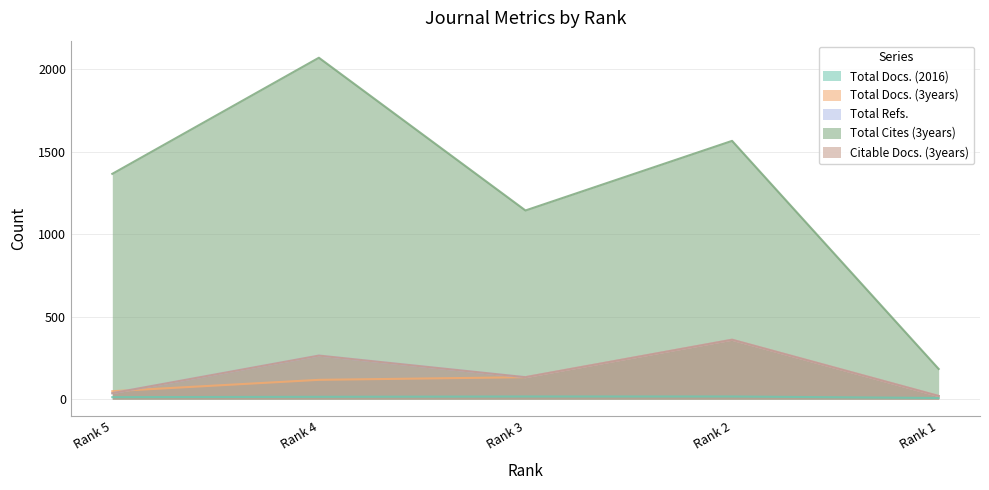

What is the total value across all series at Rank 4?

2729